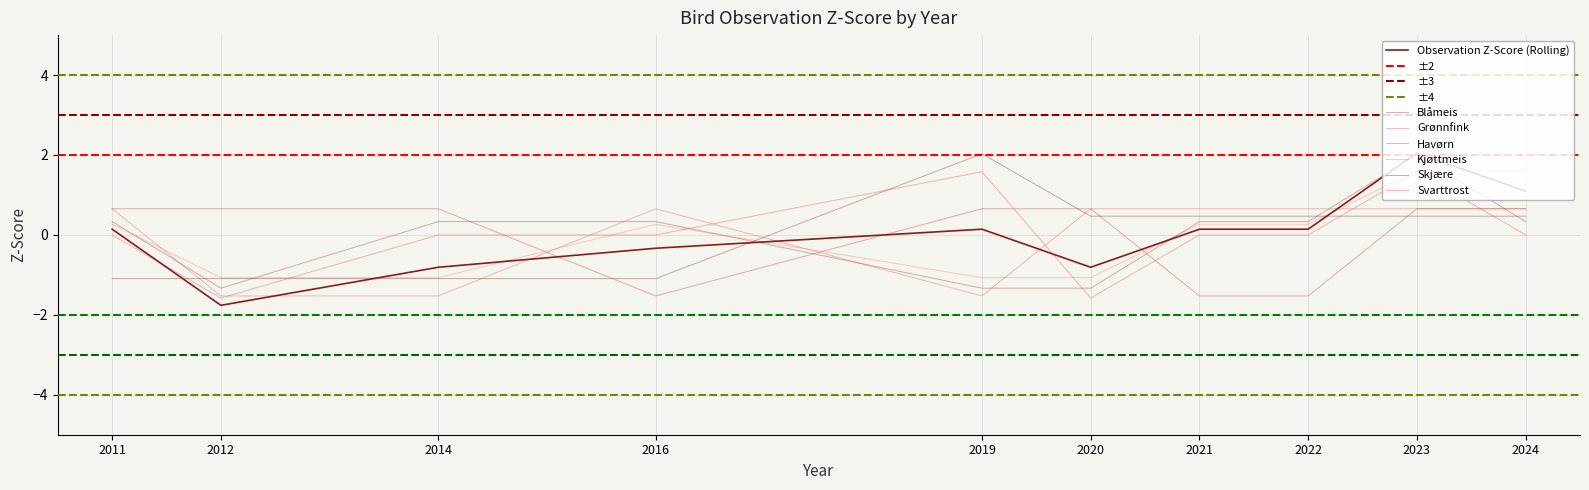

Which series has the largest range (max minus min)?

Blåmeis